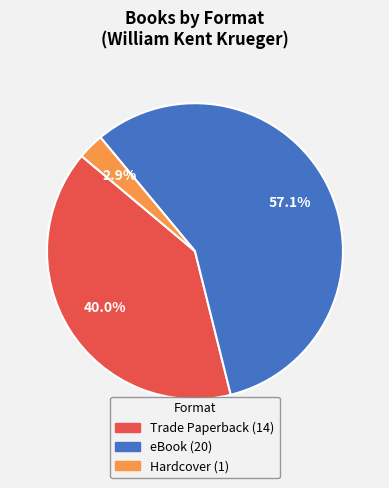

How many segments does this pie chart have?

3